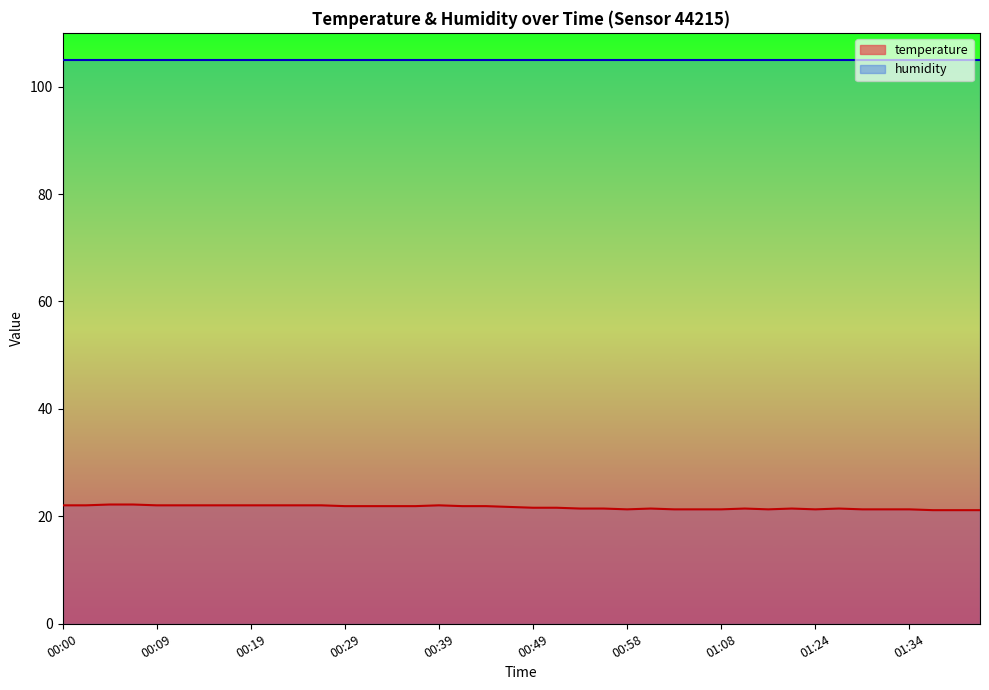

List the labels in order of value, smallest first.

01:37, 01:39, 01:42, 00:58, 01:03, 01:06, 01:08, 01:19, 01:24, 01:29, 01:32, 01:34, 00:53, 00:56, 01:01, 01:11, 01:21, 01:27, 00:49, 00:51, 00:46, 00:29, 00:31, 00:34, 00:36, 00:41, 00:44, 00:00, 00:02, 00:09, 00:12, 00:14, 00:17, 00:19, 00:22, 00:24, 00:27, 00:39, 00:05, 00:07